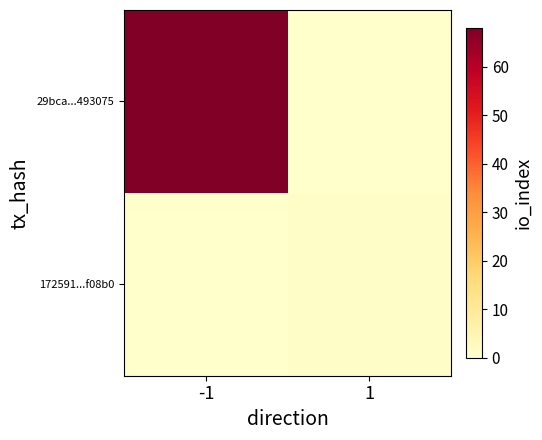

Reading left to right, extract all data points from this chart.

29bca...493075: -1=68	1=0
172591...f08b0: -1=0	1=1